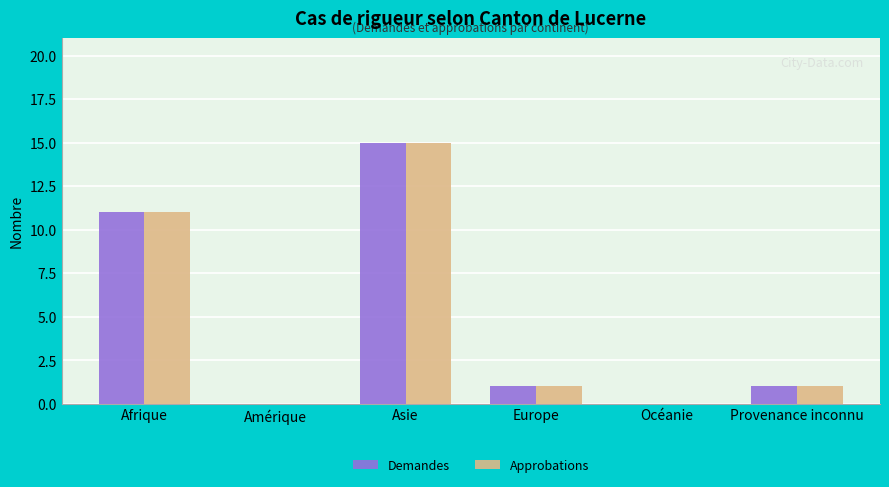

How many categories are shown in the chart?

6